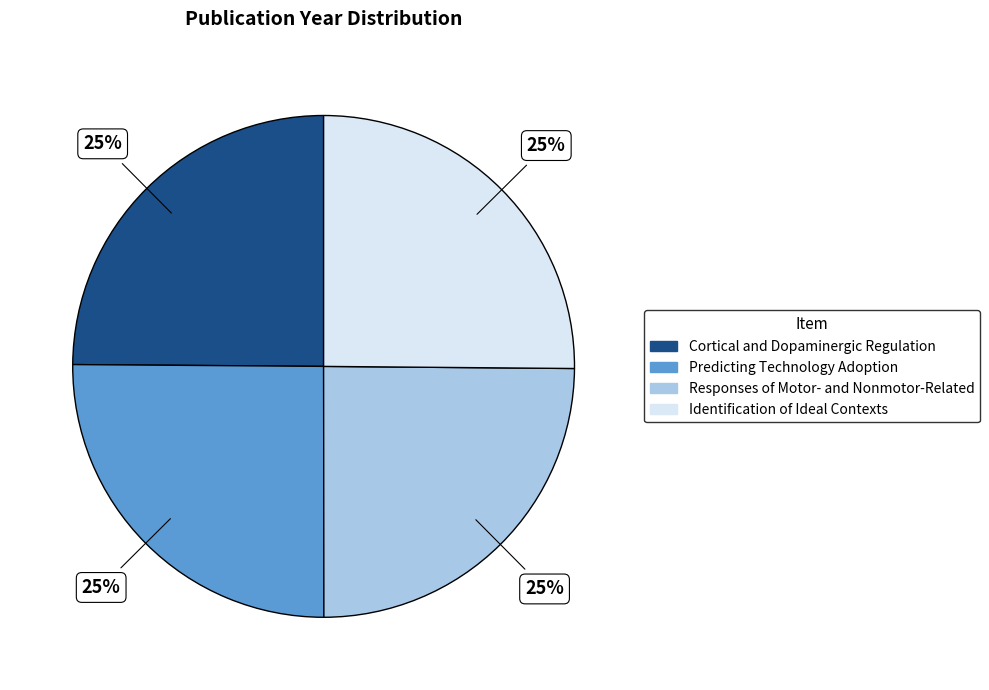

What is the ratio of the value at Cortical and Dopaminergic Regulation to the value at Identification of Ideal Contexts?

1.0